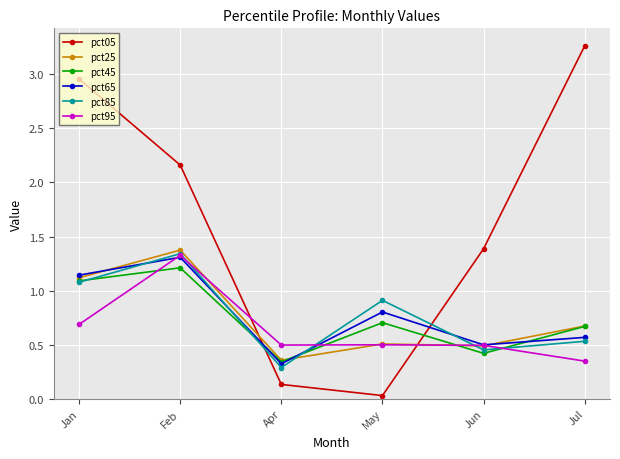

What is the label of the 4th point from the right?

Apr